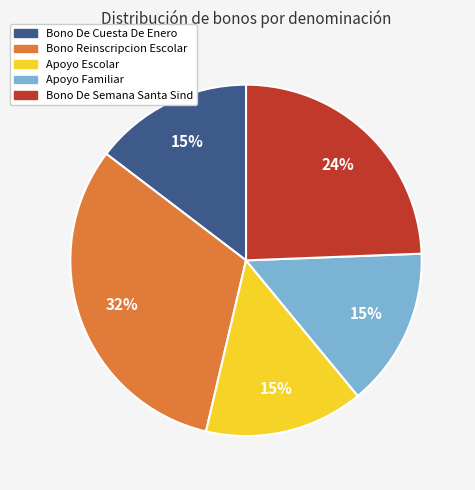

Which has a higher value, Bono De Semana Santa Sind or Apoyo Escolar?

Bono De Semana Santa Sind